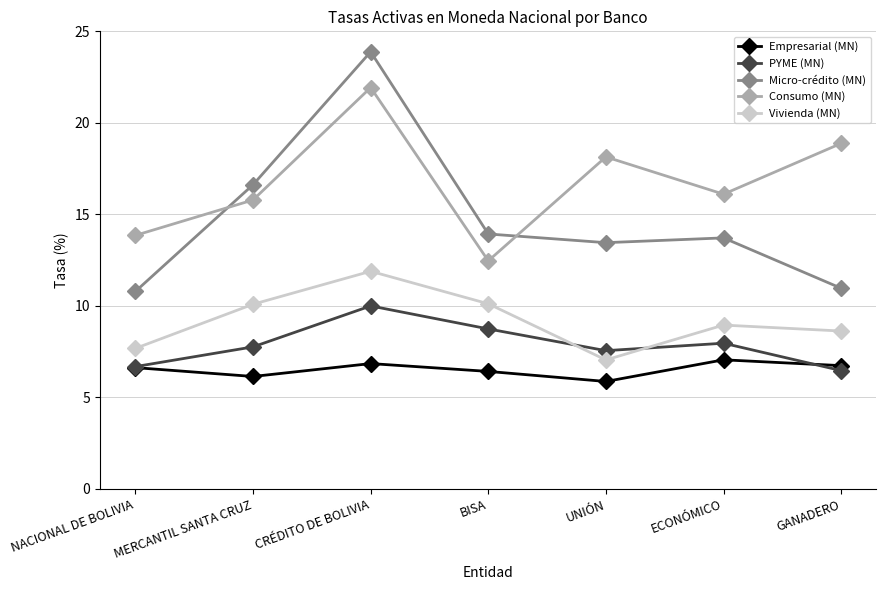

What is the label of the 7th point from the right?

NACIONAL DE BOLIVIA